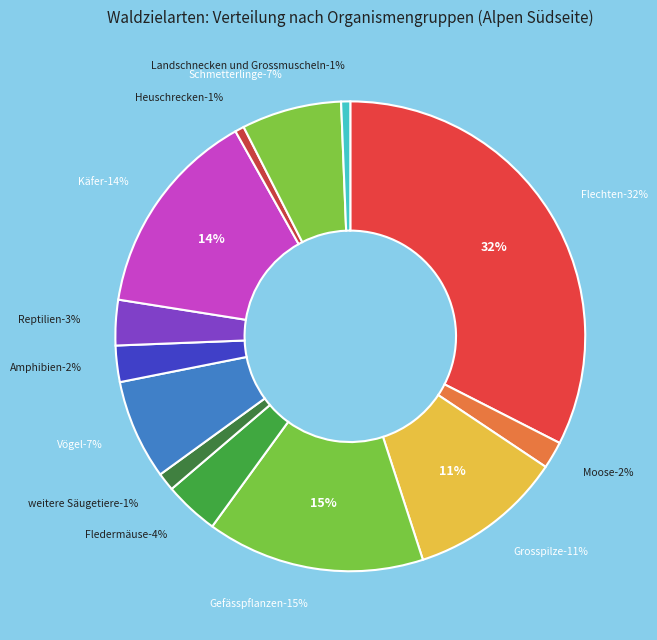

To the nearest percent, what is the combined percentage of Fledermäuse and Käfer?

18%